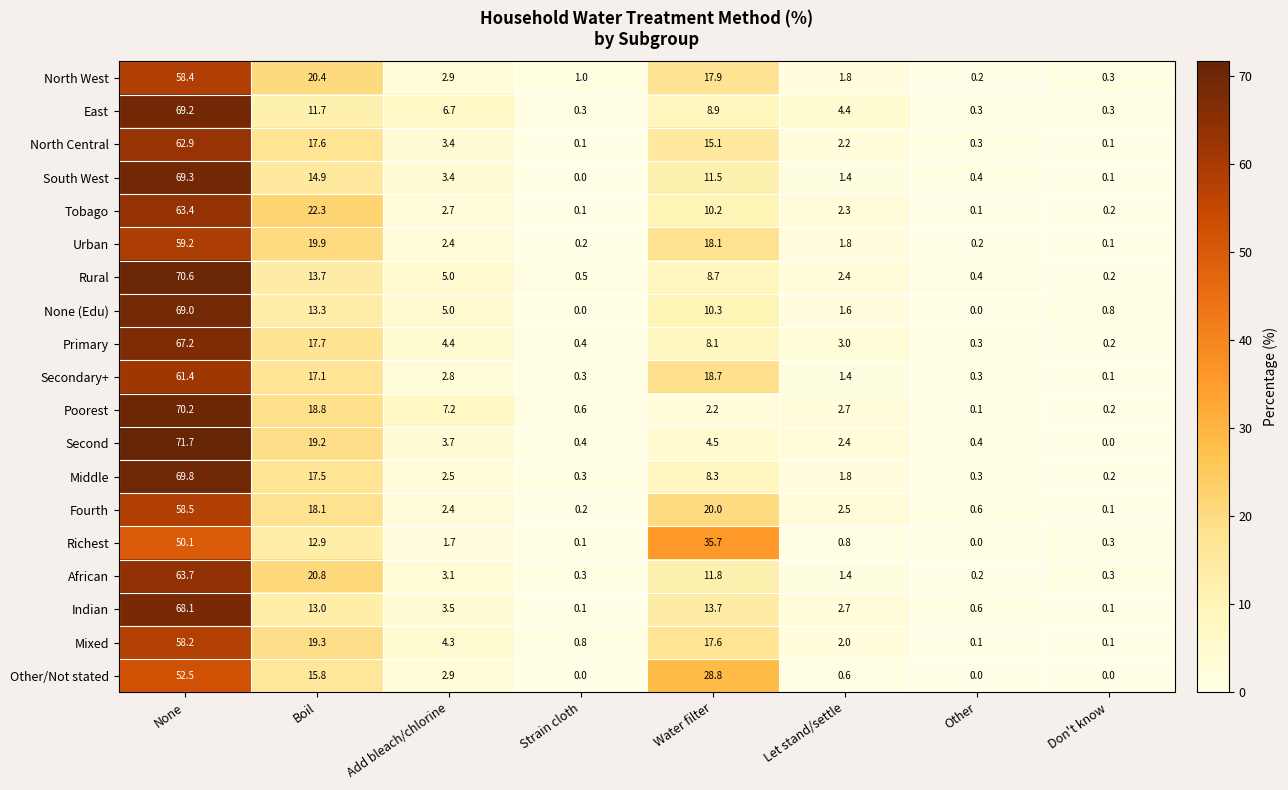

At Boil, list the series in order from smallest to largest.

East, Richest, Indian, None (Edu), Rural, South West, Other/Not stated, Secondary+, Middle, North Central, Primary, Fourth, Poorest, Second, Mixed, Urban, North West, African, Tobago